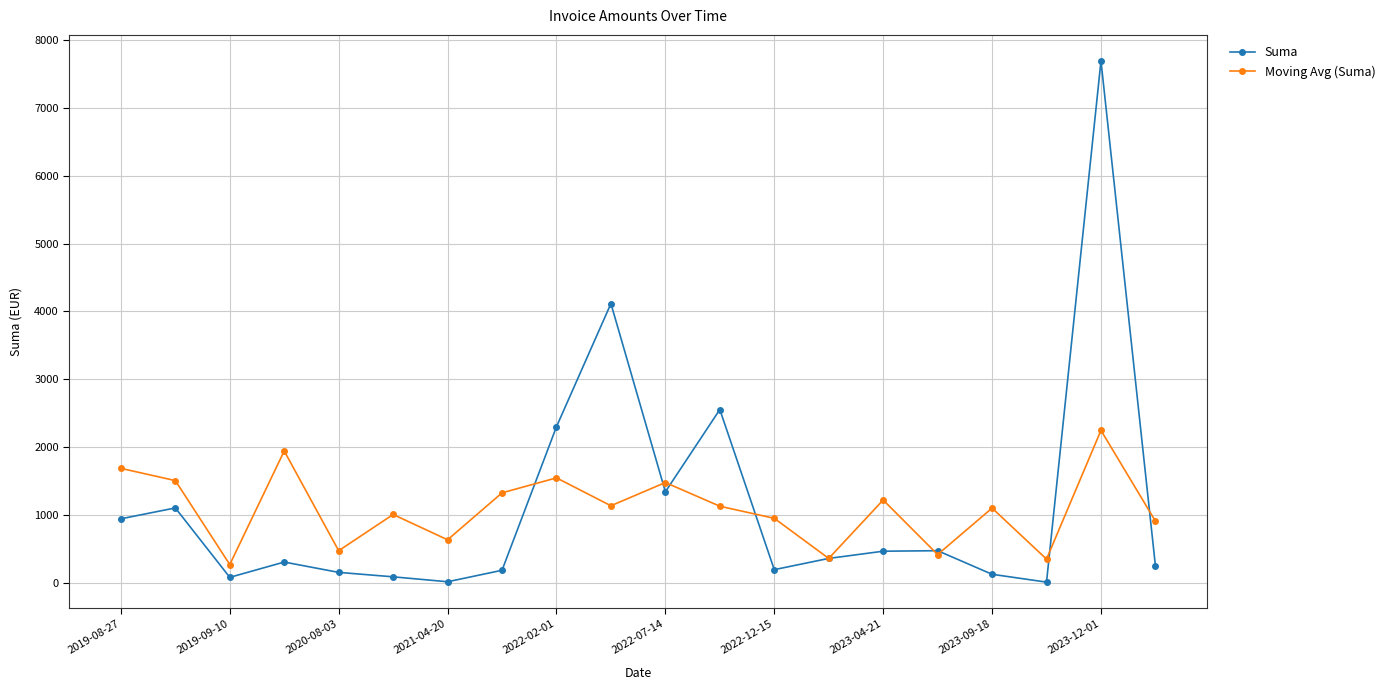

What is the value of the Moving Avg (Suma) point at the 6th from the left?

1014.6